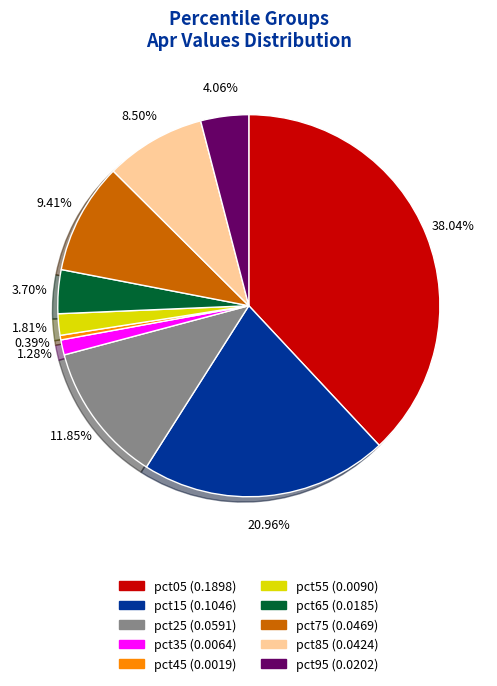

How many slices are in this pie chart?

10